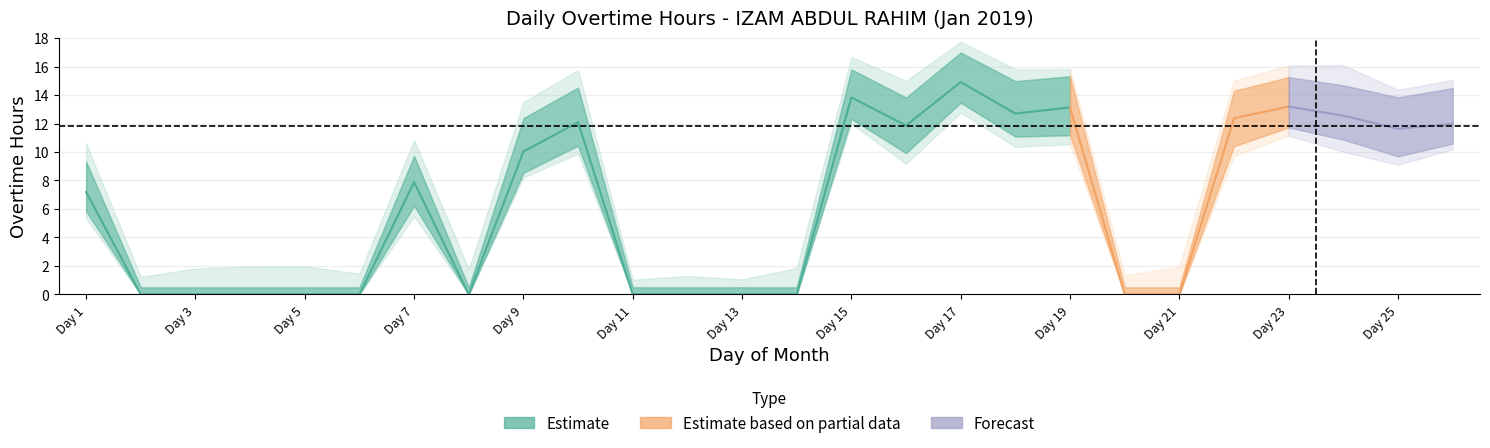

At which label is the value closest to 7?

1